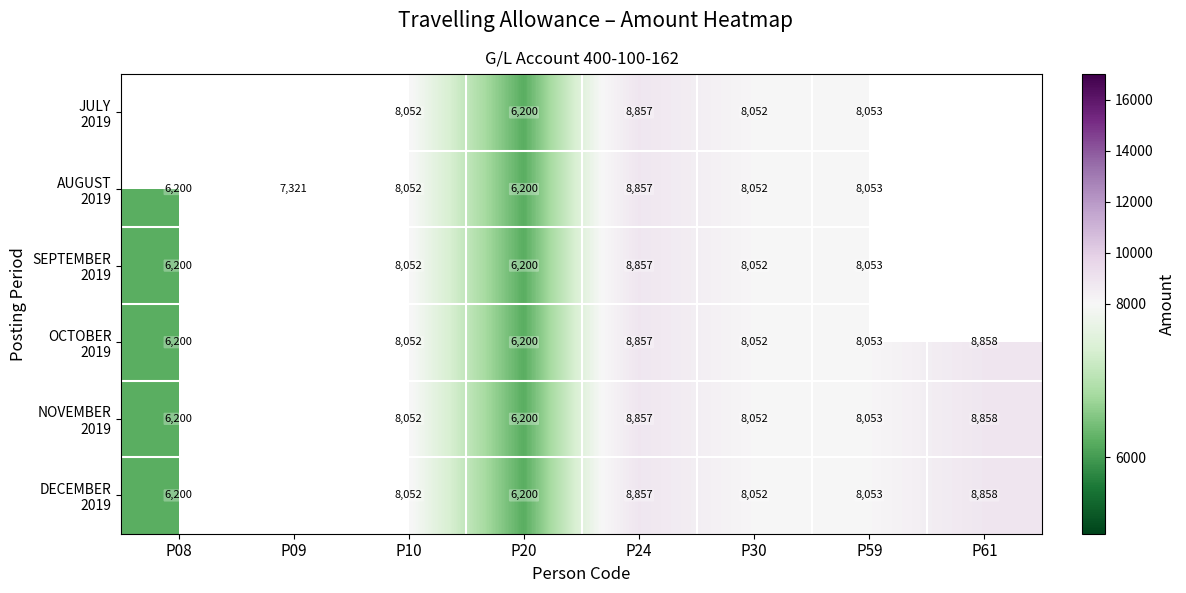

What is the total value across all series at P10?

48312